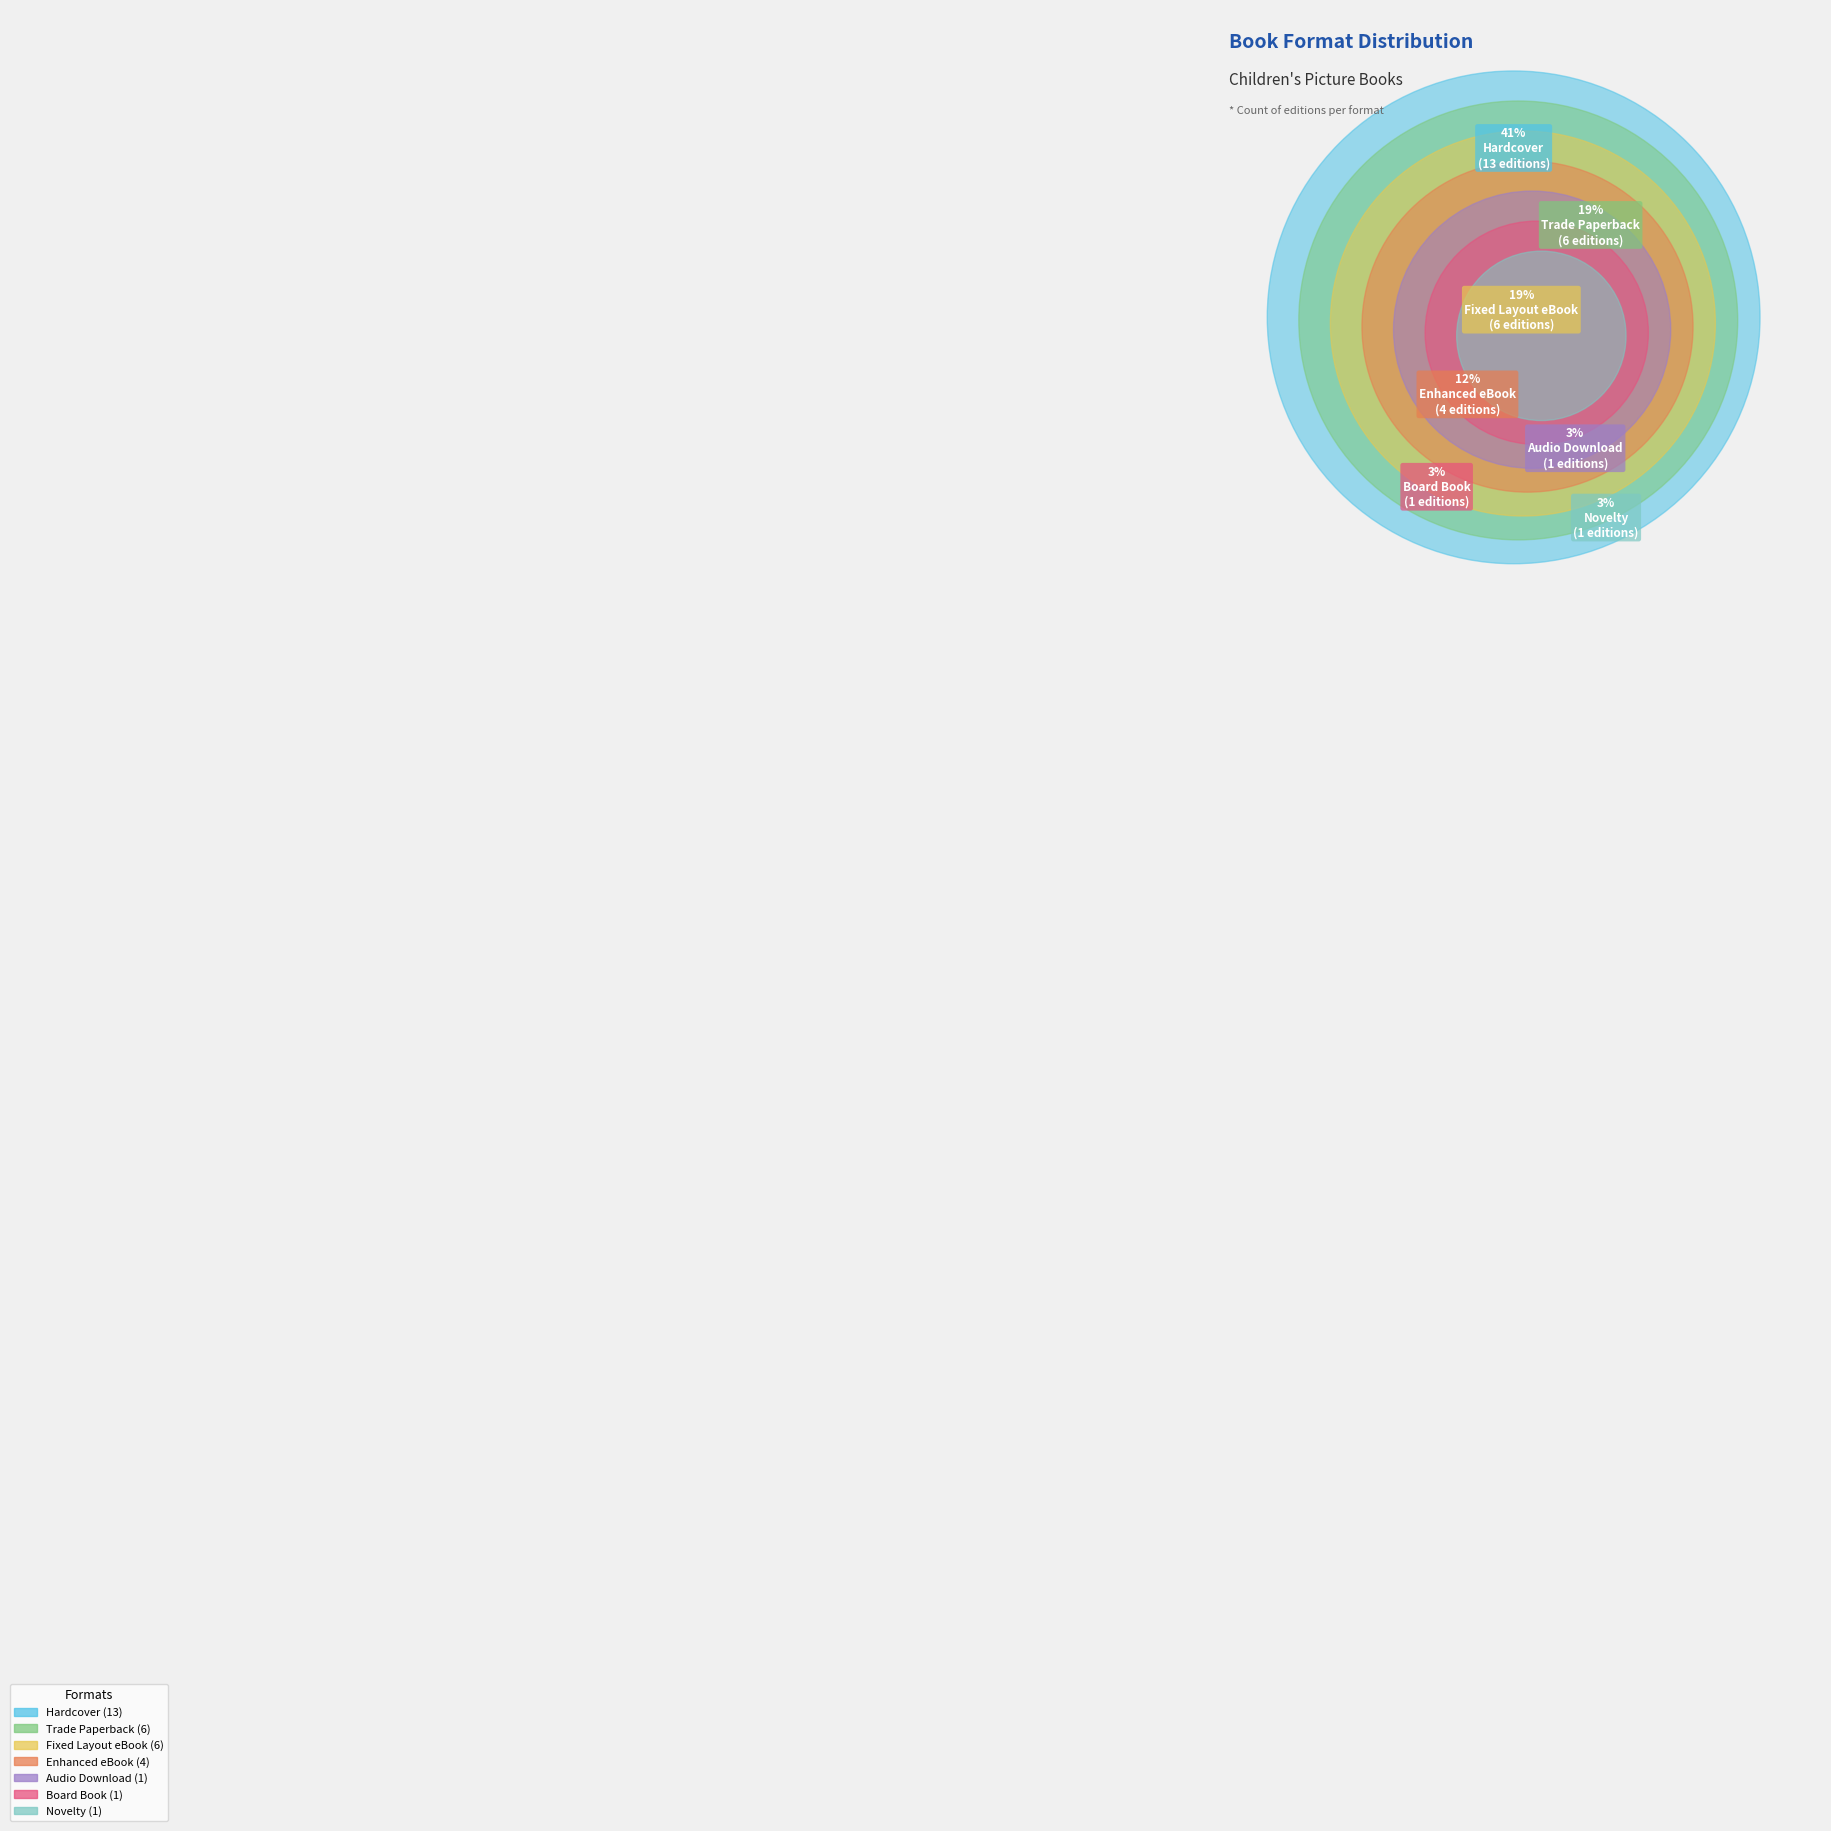

What percentage is the Trade Paperback slice, to the nearest percent?

19%